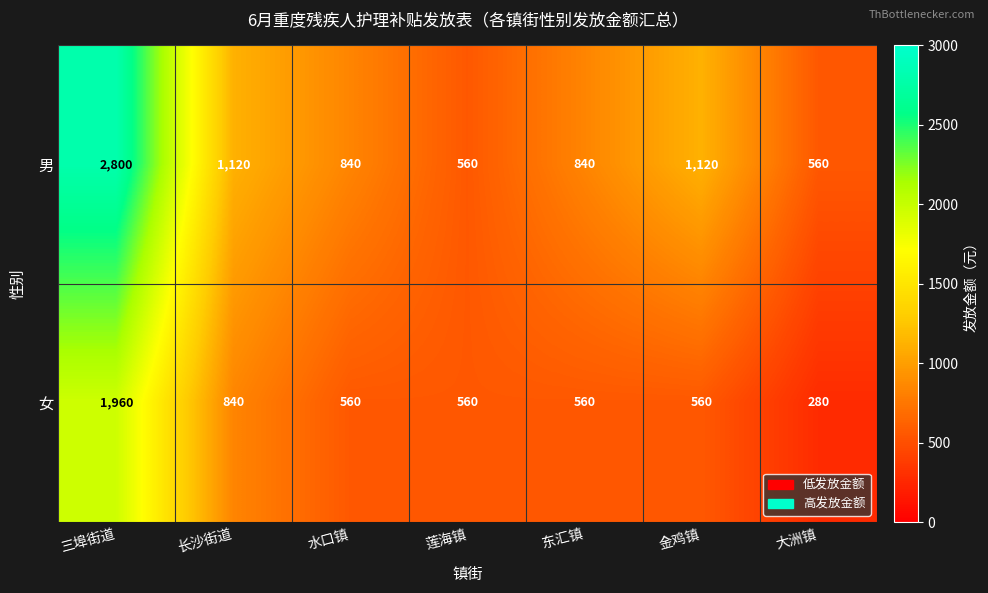

Which series has the largest range (max minus min)?

男